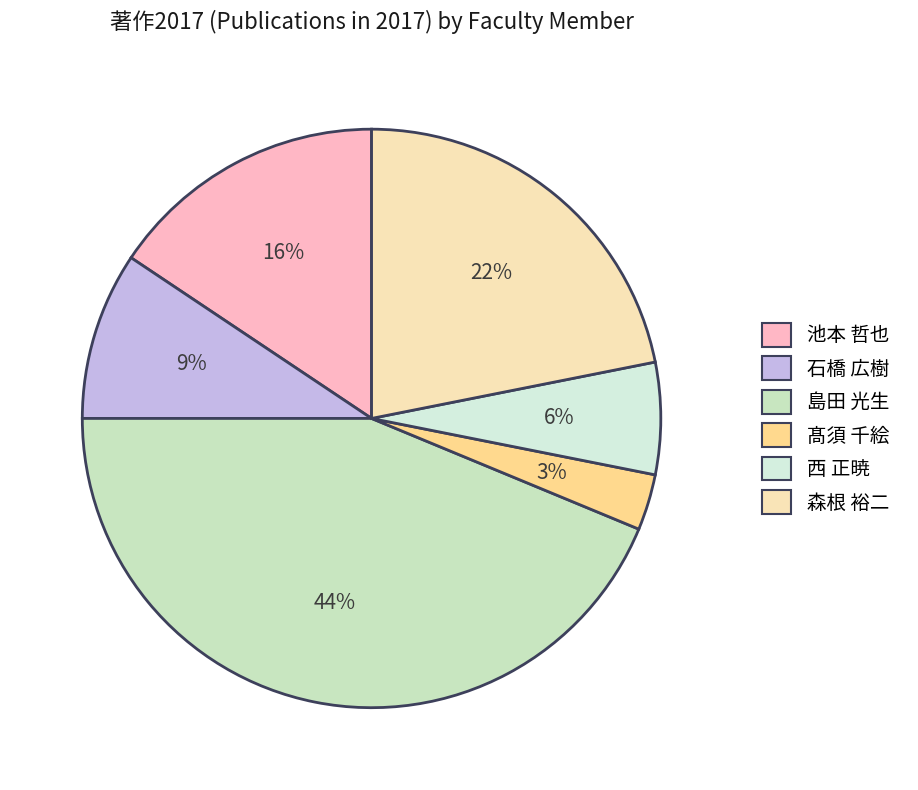

What percentage is NOT represented by 髙須 千絵?

96.9%